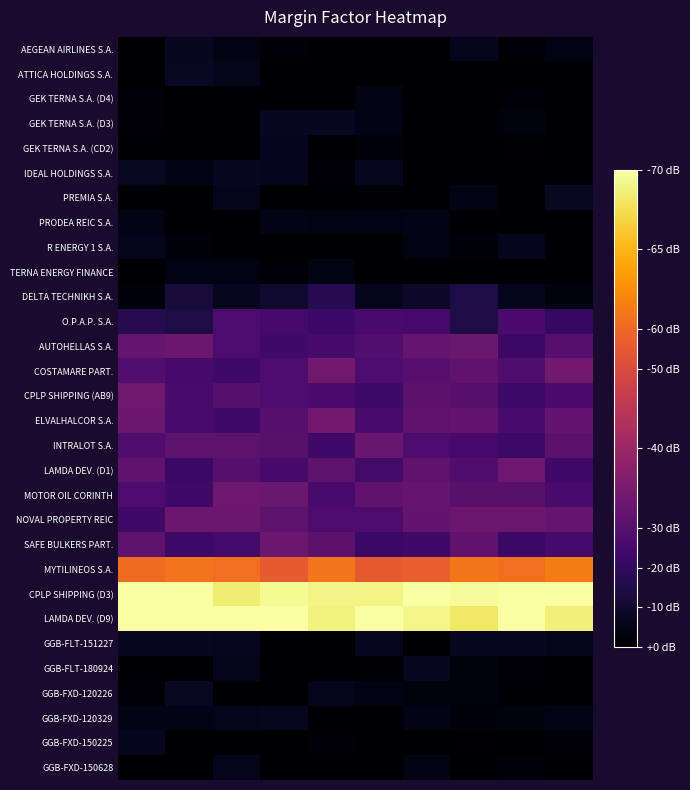

Reading left to right, list all the values displayed in this chart.

AEGEAN AIRLINES S.A.: 0.0	0.0	0.0	0.0	0.0	0.0	0.0	0.0	0.0	0.0
ATTICA HOLDINGS S.A.: 0.0	0.0	0.0	0.0	0.0	0.0	0.0	0.0	0.0	0.0
GEK TERNA S.A. (D4): 0.0	0.0	0.0	0.0	0.0	0.0	0.0	0.0	0.0	0.0
GEK TERNA S.A. (D3): 0.0	0.0	0.0	0.0	0.0	0.0	0.0	0.0	0.0	0.0
GEK TERNA S.A. (CD2): 0.0	0.0	0.0	0.0	0.0	0.0	0.0	0.0	0.0	0.0
IDEAL HOLDINGS S.A.: 0.0	0.0	0.0	0.0	0.0	0.0	0.0	0.0	0.0	0.0
PREMIA S.A.: 0.0	0.0	0.0	0.0	0.0	0.0	0.0	0.0	0.0	0.0
PRODEA REIC S.A.: 0.0	0.0	0.0	0.0	0.0	0.0	0.0	0.0	0.0	0.0
R ENERGY 1 S.A.: 0.0	0.0	0.0	0.0	0.0	0.0	0.0	0.0	0.0	0.0
TERNA ENERGY FINANCE: 0.0	0.0	0.0	0.0	0.0	0.0	0.0	0.0	0.0	0.0
DELTA TECHNIKH S.A.: 0.0	0.0	0.0	0.0	0.0	0.0	0.0	0.0	0.0	0.0
O.P.A.P. S.A.: 0.0	0.0	0.1	0.1	0.1	0.1	0.1	0.0	0.1	0.1
AUTOHELLAS S.A.: 0.1	0.1	0.1	0.1	0.1	0.1	0.1	0.1	0.1	0.1
COSTAMARE PART.: 0.1	0.1	0.1	0.1	0.1	0.1	0.1	0.1	0.1	0.1
CPLP SHIPPING (AB9): 0.1	0.1	0.1	0.1	0.1	0.1	0.1	0.1	0.1	0.1
ELVALHALCOR S.A.: 0.1	0.1	0.1	0.1	0.1	0.1	0.1	0.1	0.1	0.1
INTRALOT S.A.: 0.1	0.1	0.1	0.1	0.1	0.1	0.1	0.1	0.1	0.1
LAMDA DEV. (D1): 0.1	0.1	0.1	0.1	0.1	0.1	0.1	0.1	0.1	0.1
MOTOR OIL CORINTH: 0.1	0.1	0.1	0.1	0.1	0.1	0.1	0.1	0.1	0.1
NOVAL PROPERTY REIC: 0.1	0.1	0.1	0.1	0.1	0.1	0.1	0.1	0.1	0.1
SAFE BULKERS PART.: 0.1	0.1	0.1	0.1	0.1	0.1	0.1	0.1	0.1	0.1
MYTILINEOS S.A.: 0.1	0.1	0.1	0.1	0.1	0.1	0.1	0.1	0.1	0.1
CPLP SHIPPING (D3): 0.1	0.1	0.1	0.1	0.1	0.1	0.1	0.1	0.1	0.1
LAMDA DEV. (D9): 0.1	0.1	0.1	0.1	0.1	0.1	0.1	0.1	0.1	0.1
GGB-FLT-151227: 0.0	0.0	0.0	0.0	0.0	0.0	0.0	0.0	0.0	0.0
GGB-FLT-180924: 0.0	0.0	0.0	0.0	0.0	0.0	0.0	0.0	0.0	0.0
GGB-FXD-120226: 0.0	0.0	0.0	0.0	0.0	0.0	0.0	0.0	0.0	0.0
GGB-FXD-120329: 0.0	0.0	0.0	0.0	0.0	0.0	0.0	0.0	0.0	0.0
GGB-FXD-150225: 0.0	0.0	0.0	0.0	0.0	0.0	0.0	0.0	0.0	0.0
GGB-FXD-150628: 0.0	0.0	0.0	0.0	0.0	0.0	0.0	0.0	0.0	0.0